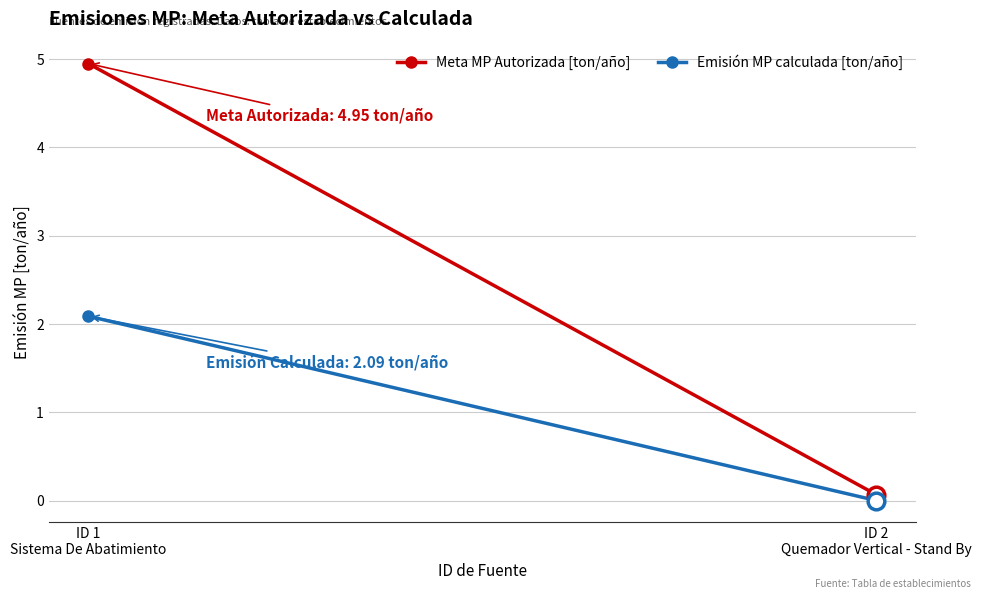

How many distinct data groups are displayed?

2